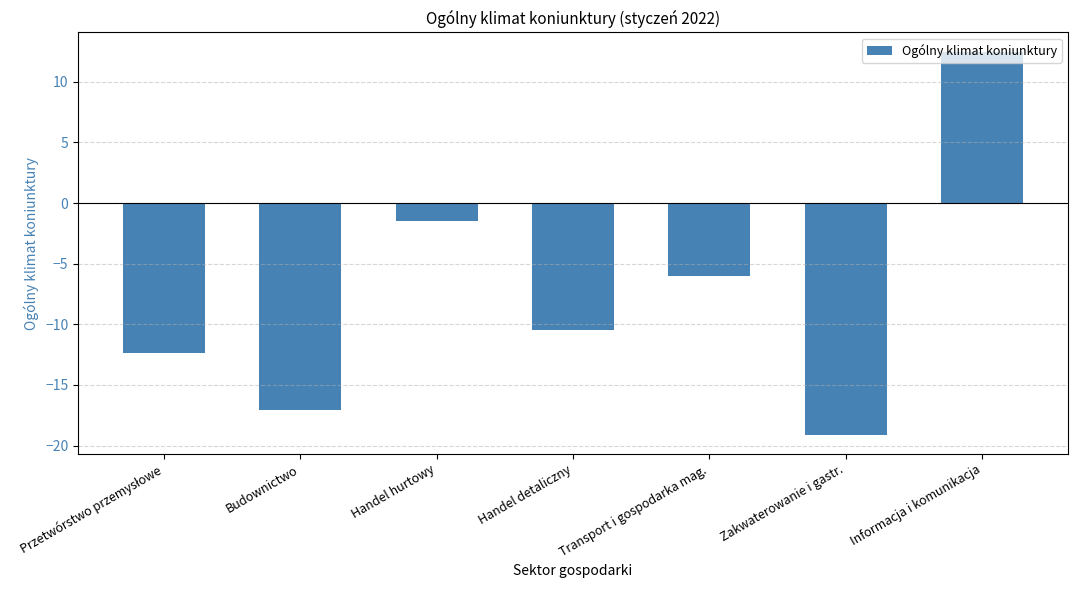

Which has a higher value, Handel hurtowy or Handel detaliczny?

Handel hurtowy